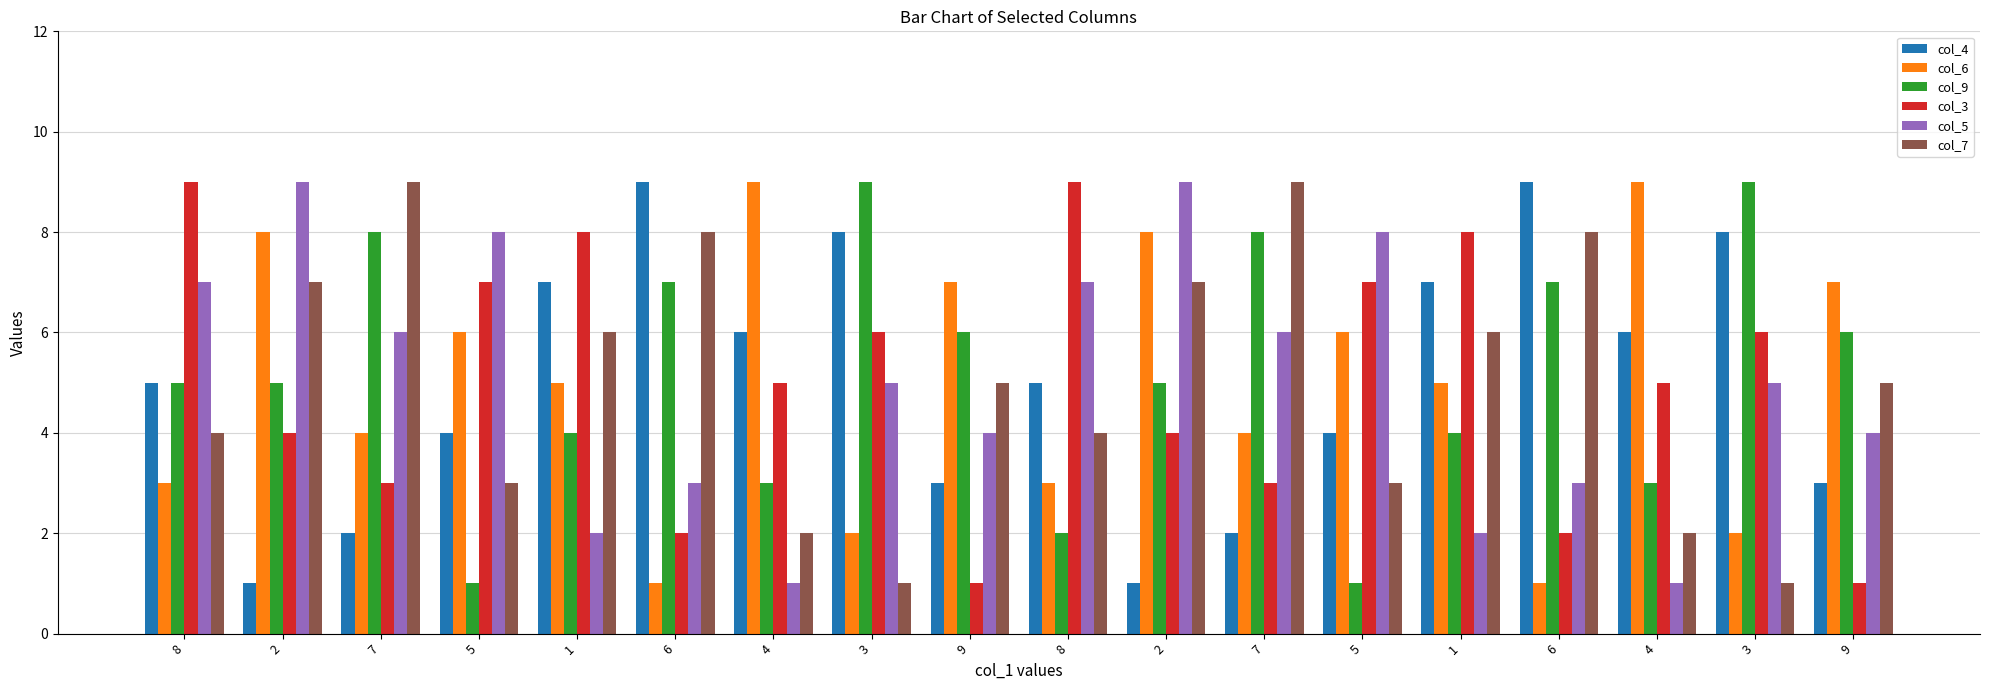

What is the maximum value for col_5?

9